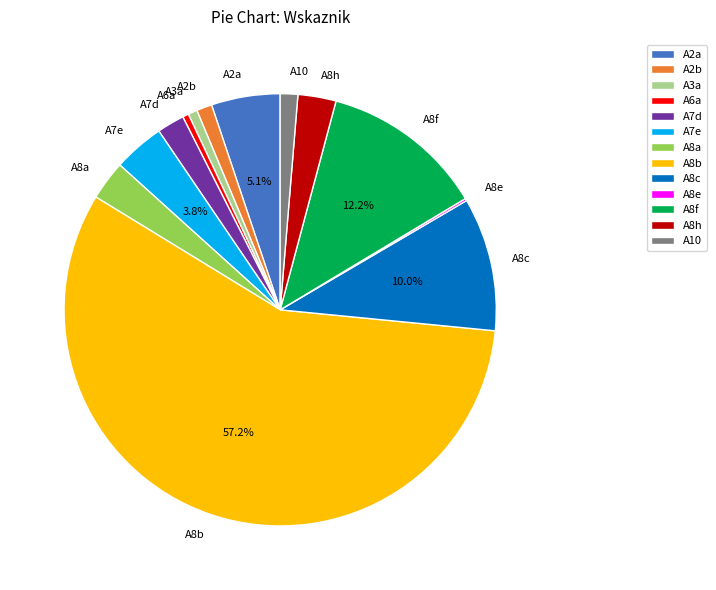

Is there a majority slice in this chart?

Yes